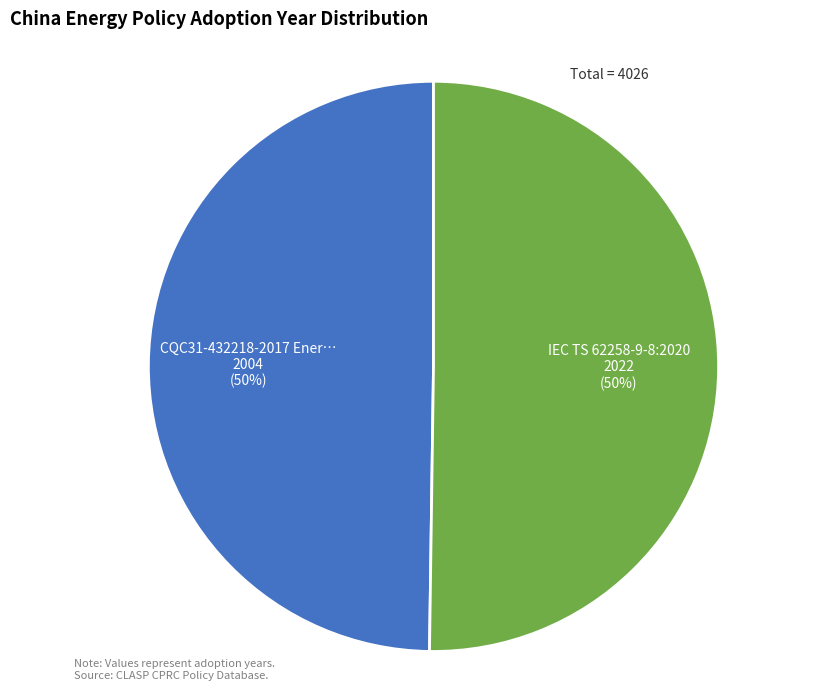

To the nearest percent, what is the average slice percentage?

50%